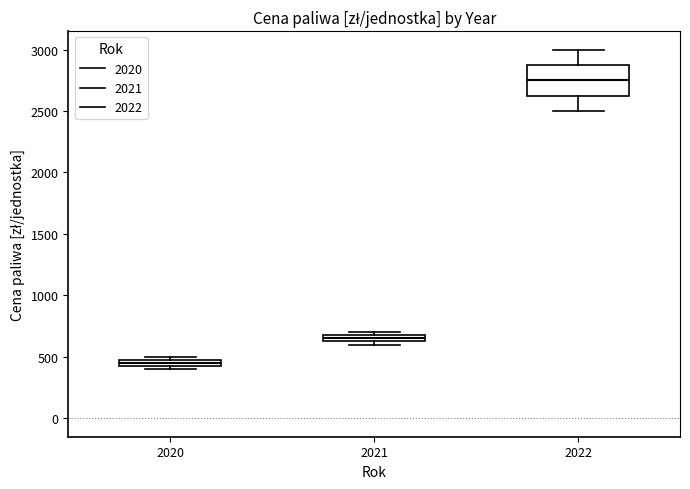

Where is the lower edge of the box at x = 2021 on the y-axis? The values are not printed on the chart, so give them approximately, as read against the axis.

650